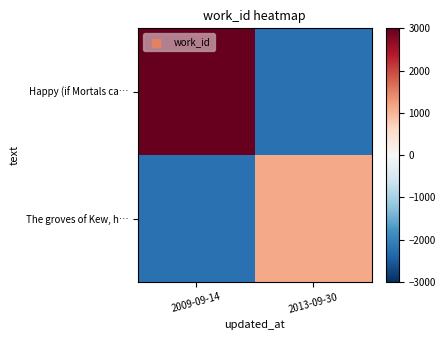

Which series has the widest spread of values?

Happy (if Mortals ca…